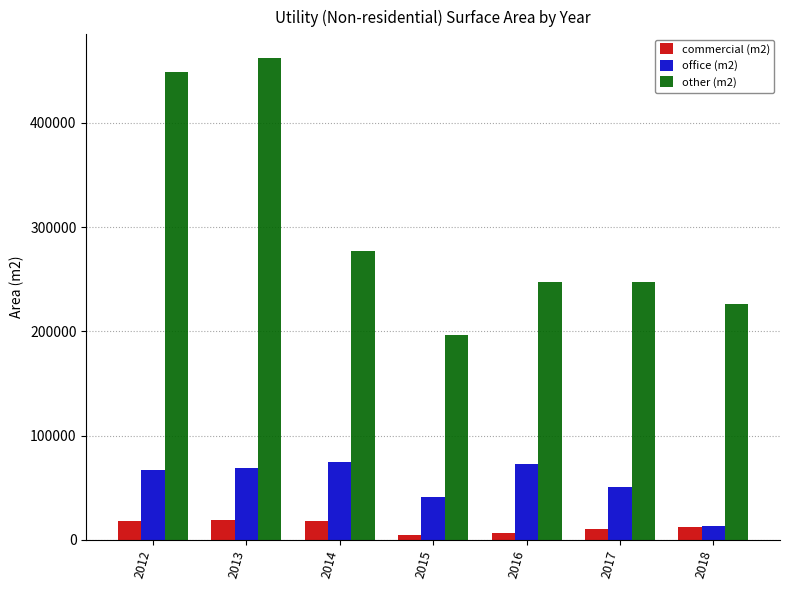

What is the difference between the office (m2) values at 2014 and 2012?

7580